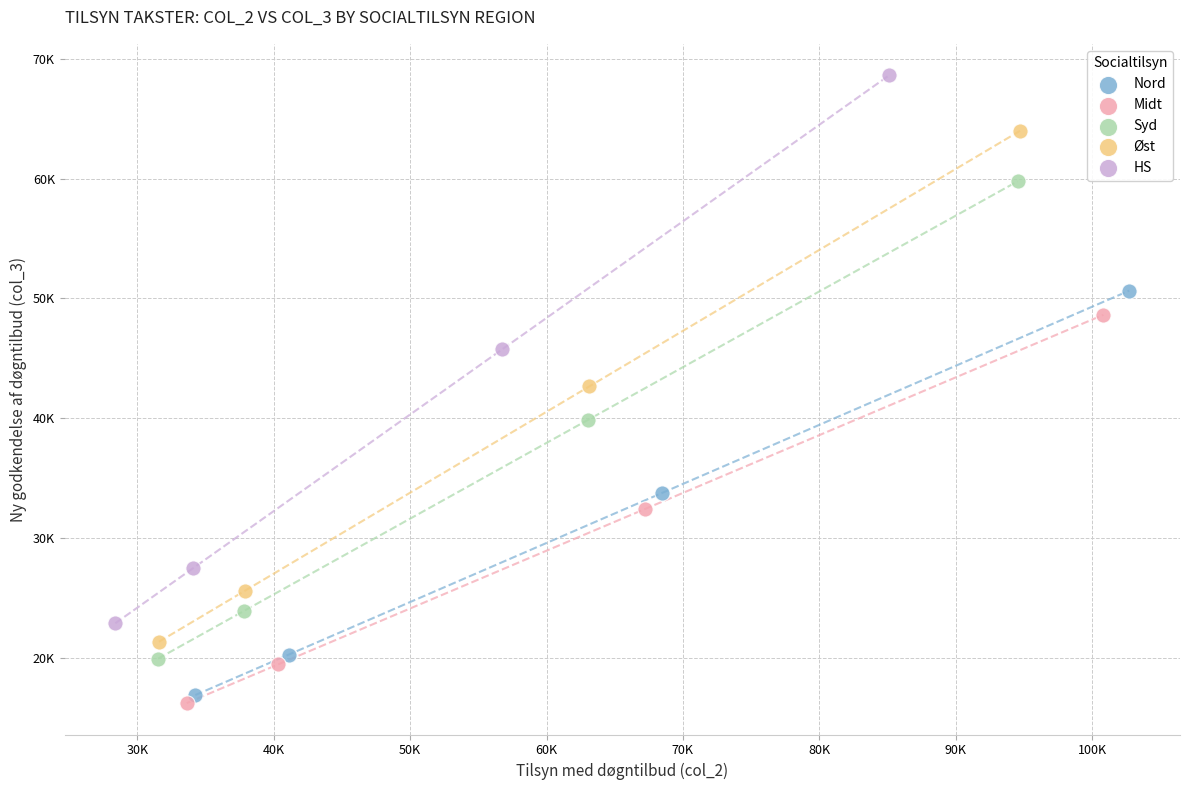

Which series has the largest Y range (max minus min)?

HS